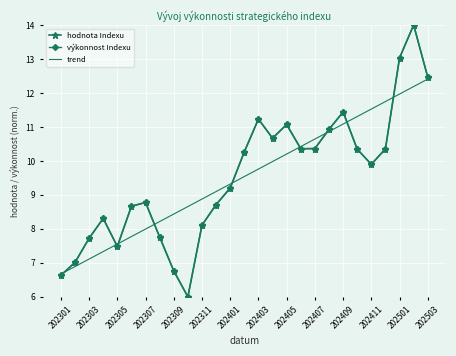

What is the lowest value of the výkonnost Indexu series?

6.0